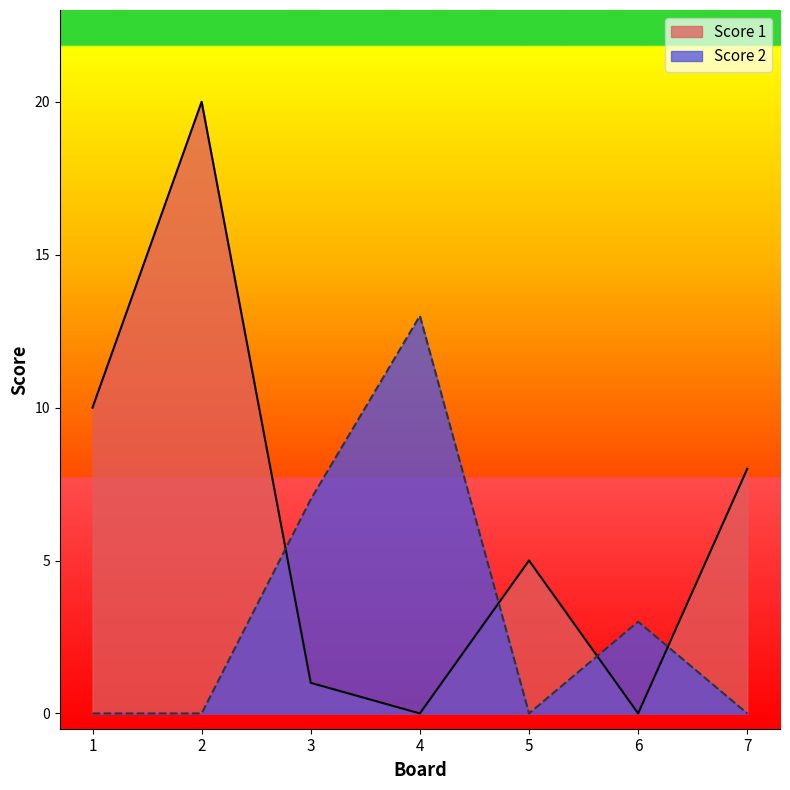

What is the difference between the second highest and second lowest values in the Score 2 series?

7